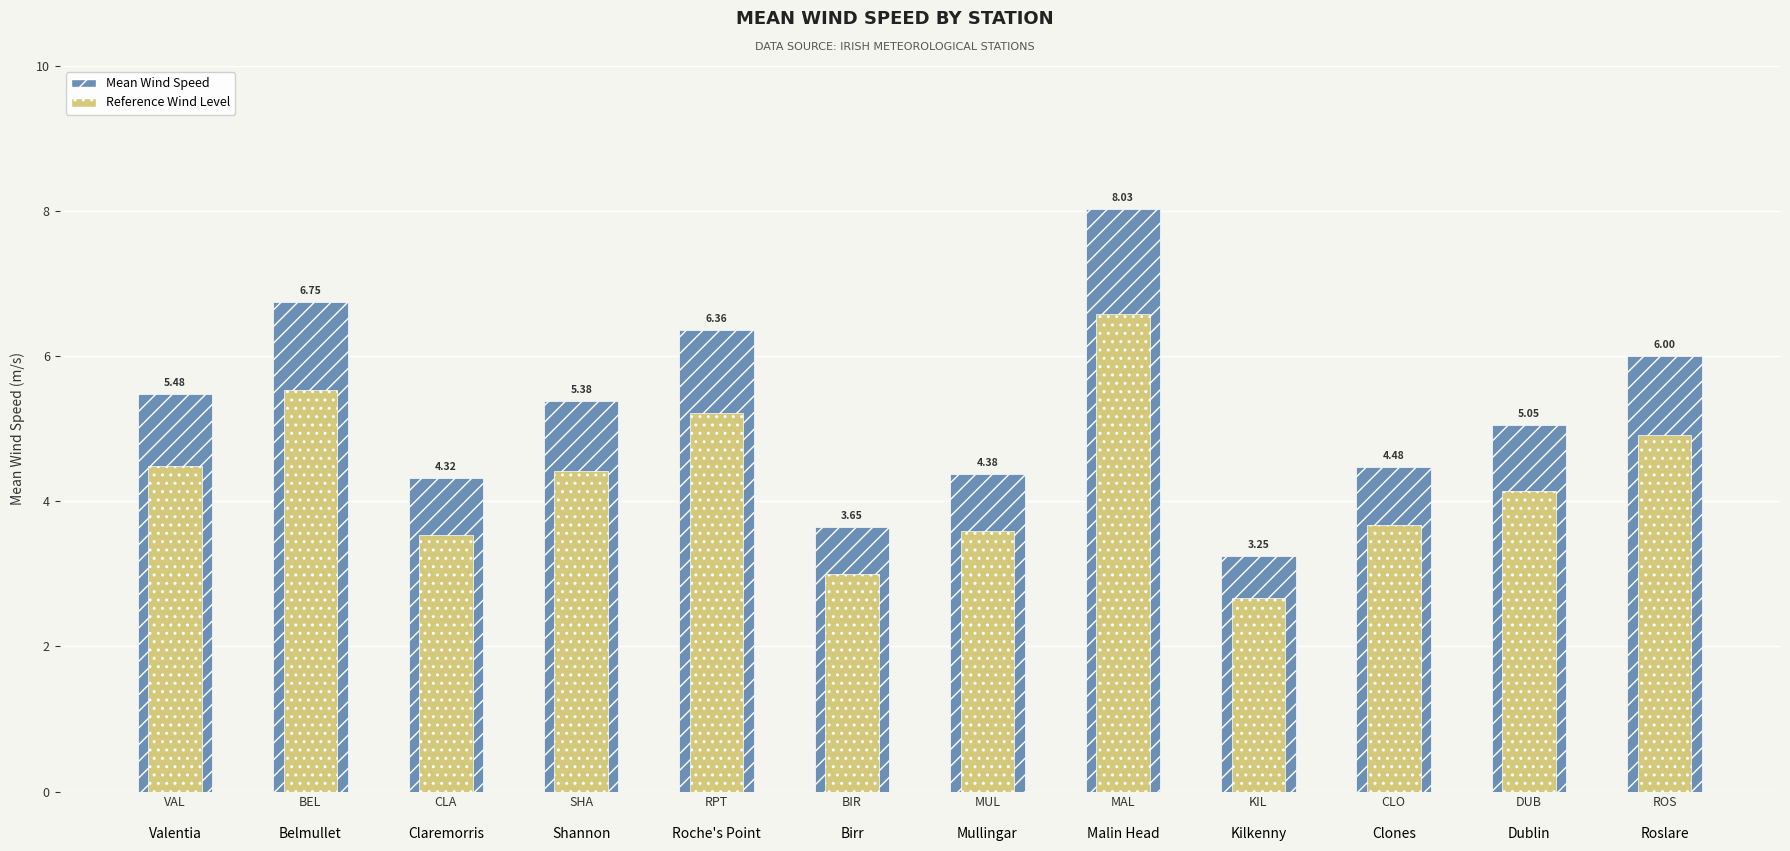

At how many categories does at least one series exceed 4?

10